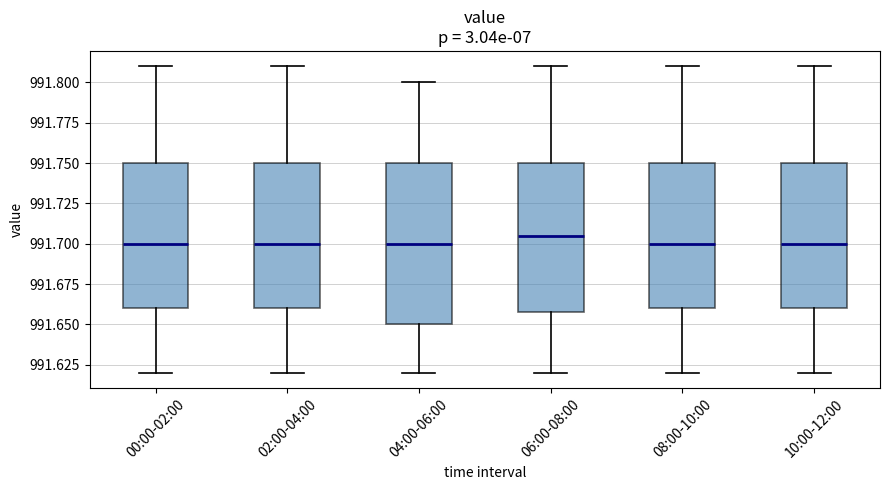

Reading left to right, transcribe this box plot: for each box, give where its median line is, the range the box spans, and where its two whiskers end, as read against the y-axis. The values are not printed on the chart, so give them approximately, as read against the axis.

00:00-02:00: median 991.700, box 991.660 to 991.750, whiskers 991.620 to 991.810
02:00-04:00: median 991.700, box 991.660 to 991.750, whiskers 991.620 to 991.810
04:00-06:00: median 991.700, box 991.650 to 991.750, whiskers 991.620 to 991.800
06:00-08:00: median 991.705, box 991.660 to 991.750, whiskers 991.620 to 991.810
08:00-10:00: median 991.700, box 991.660 to 991.750, whiskers 991.620 to 991.810
10:00-12:00: median 991.700, box 991.660 to 991.750, whiskers 991.620 to 991.810